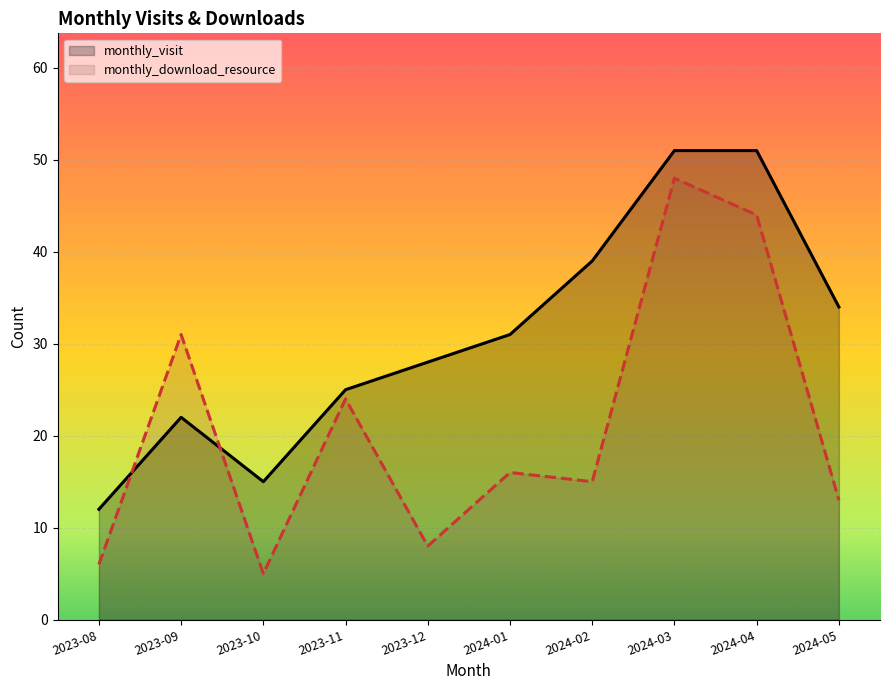

Reading left to right, list all the values displayed in this chart.

monthly_visit: 12	22	15	25	28	31	39	51	51	34
monthly_download_resource: 6	31	5	24	8	16	15	48	44	13